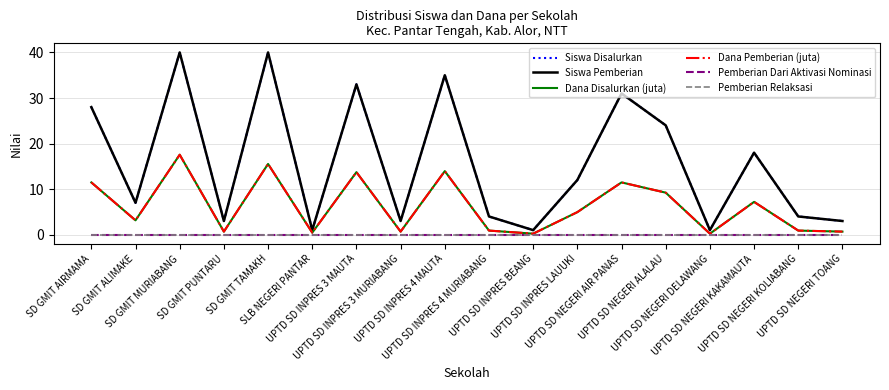

Reading right to left, extract all data points from this chart.

Siswa Disalurkan: 3.0	4.0	18.0	1.0	24.0	31.0	12.0	1.0	4.0	35.0	3.0	33.0	1.0	40.0	3.0	40.0	7.0	28.0
Siswa Pemberian: 3.0	4.0	18.0	1.0	24.0	31.0	12.0	1.0	4.0	35.0	3.0	33.0	1.0	40.0	3.0	40.0	7.0	28.0
Dana Disalurkan (juta): 0.7	0.9	7.2	0.2	9.2	11.5	5.0	0.2	0.9	13.9	0.7	13.7	0.5	15.5	0.7	17.6	3.1	11.5
Dana Pemberian (juta): 0.7	0.9	7.2	0.2	9.2	11.5	5.0	0.2	0.9	13.9	0.7	13.7	0.5	15.5	0.7	17.6	3.1	11.5
Pemberian Dari Aktivasi Nominasi: 0.0	0.0	0.0	0.0	0.0	0.0	0.0	0.0	0.0	0.0	0.0	0.0	0.0	0.0	0.0	0.0	0.0	0.0
Pemberian Relaksasi: 0.0	0.0	0.0	0.0	0.0	0.0	0.0	0.0	0.0	0.0	0.0	0.0	0.0	0.0	0.0	0.0	0.0	0.0